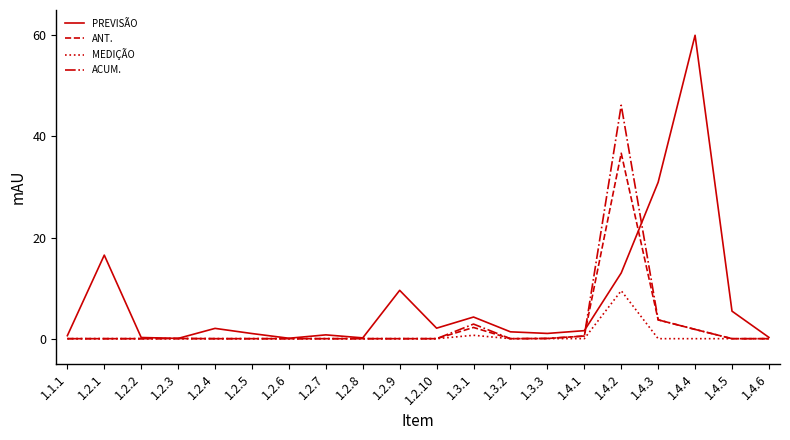

Between 1.2.9 and 1.4.1, which series saw the biggest shift?

PREVISÃO